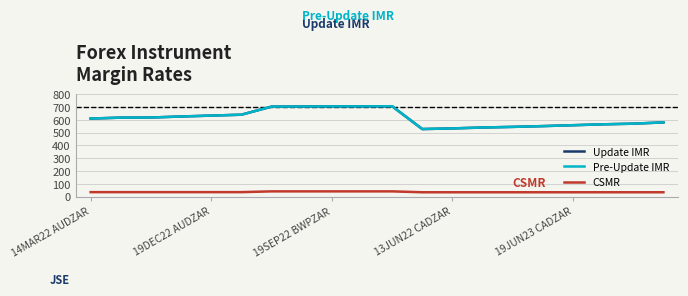

Reading right to left, transcribe all the data shown in this chart.

Update IMR: 579	569	564	557	550	544	539	532	527	705	704	704	703	702	639	632	625	617	616	609
Pre-Update IMR: 579	569	564	557	550	544	539	532	527	705	704	704	703	702	639	632	625	617	616	609
CSMR: 34	34	34	34	34	34	34	34	34	41	41	41	41	41	35	35	35	35	35	35